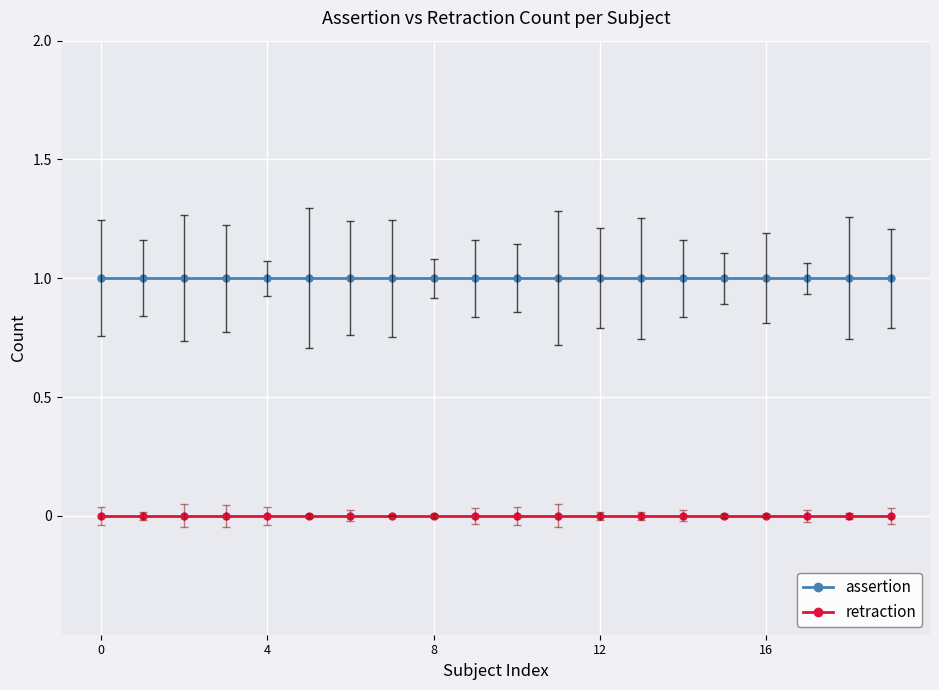

True or false: assertion and retraction cross at least once.

False